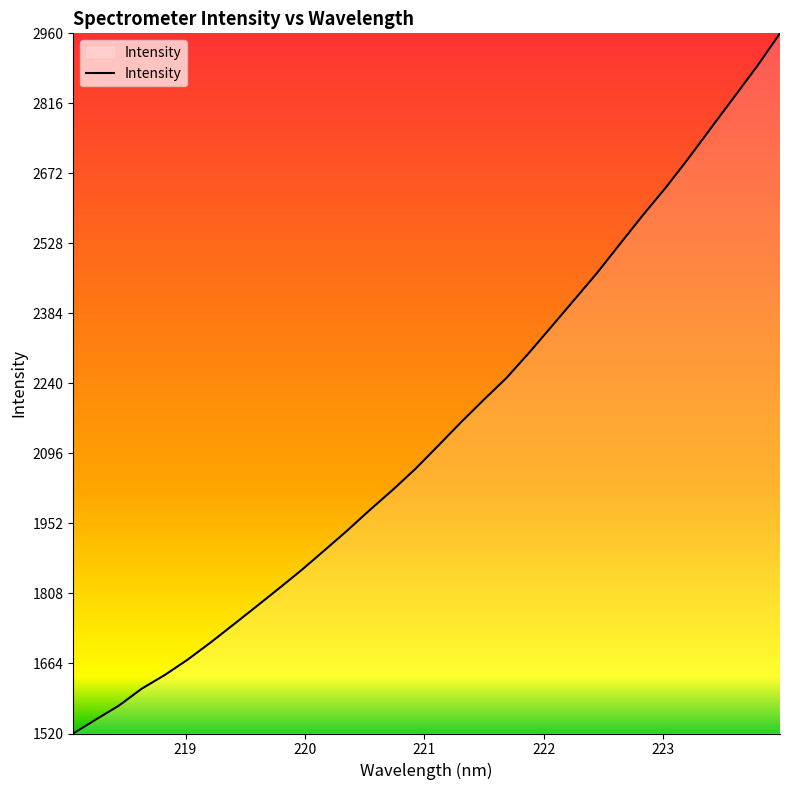

What is the maximum value shown in the chart?

2960.2